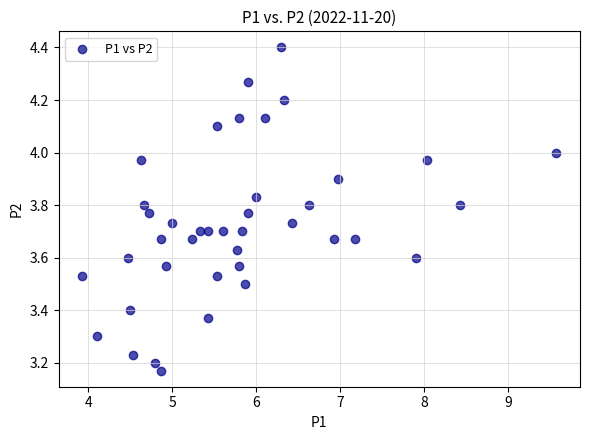

What is the range of X values (max minus min)?

5.6